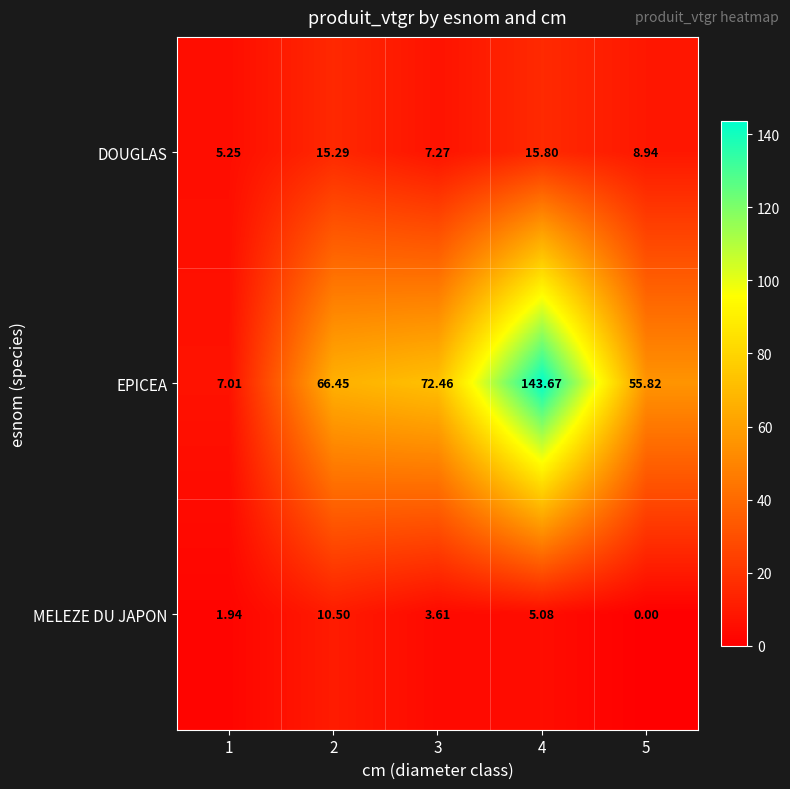

At 1, list the series in order from smallest to largest.

MELEZE DU JAPON, DOUGLAS, EPICEA